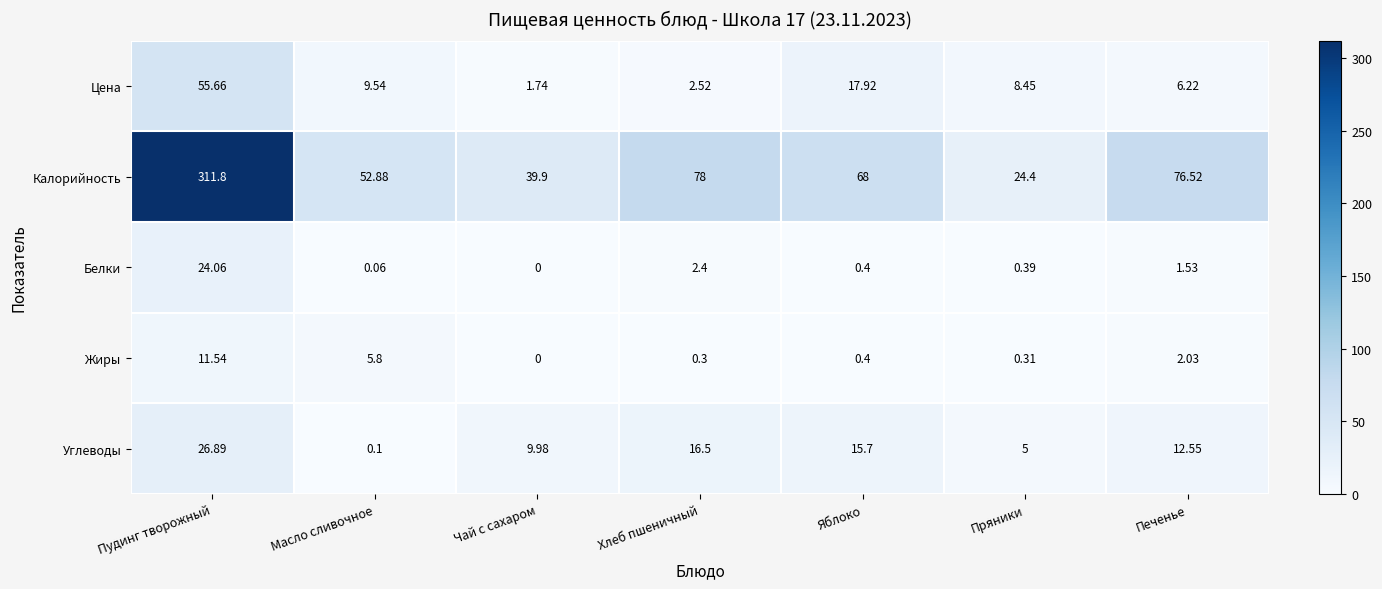

Which label corresponds to the largest value in the chart?

Пудинг творожный